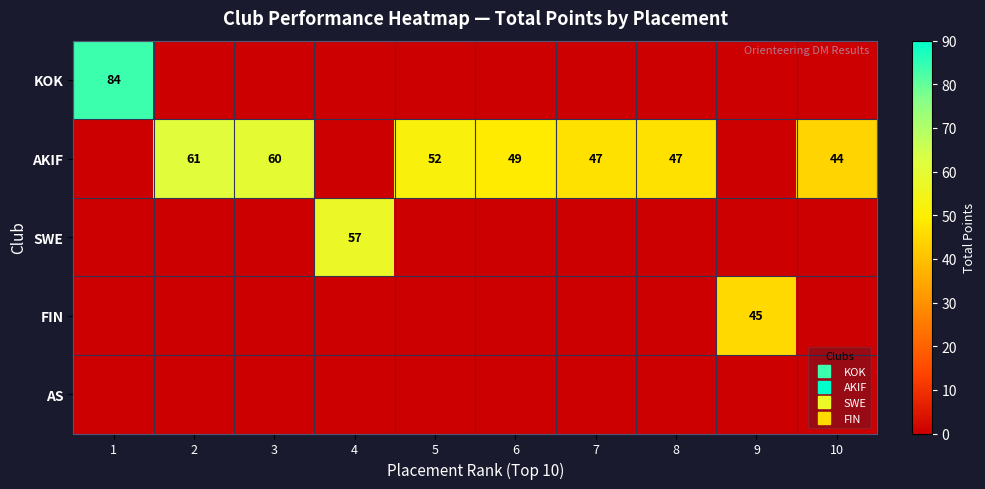

How many distinct data groups are displayed?

5